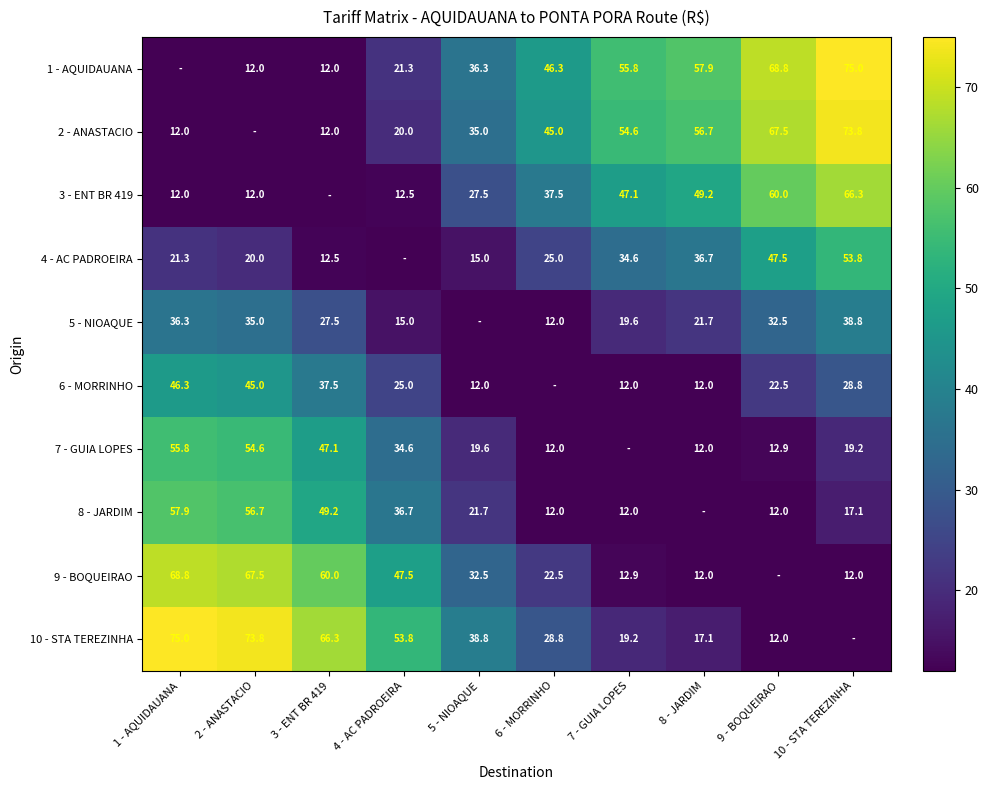

How many distinct data groups are displayed?

10